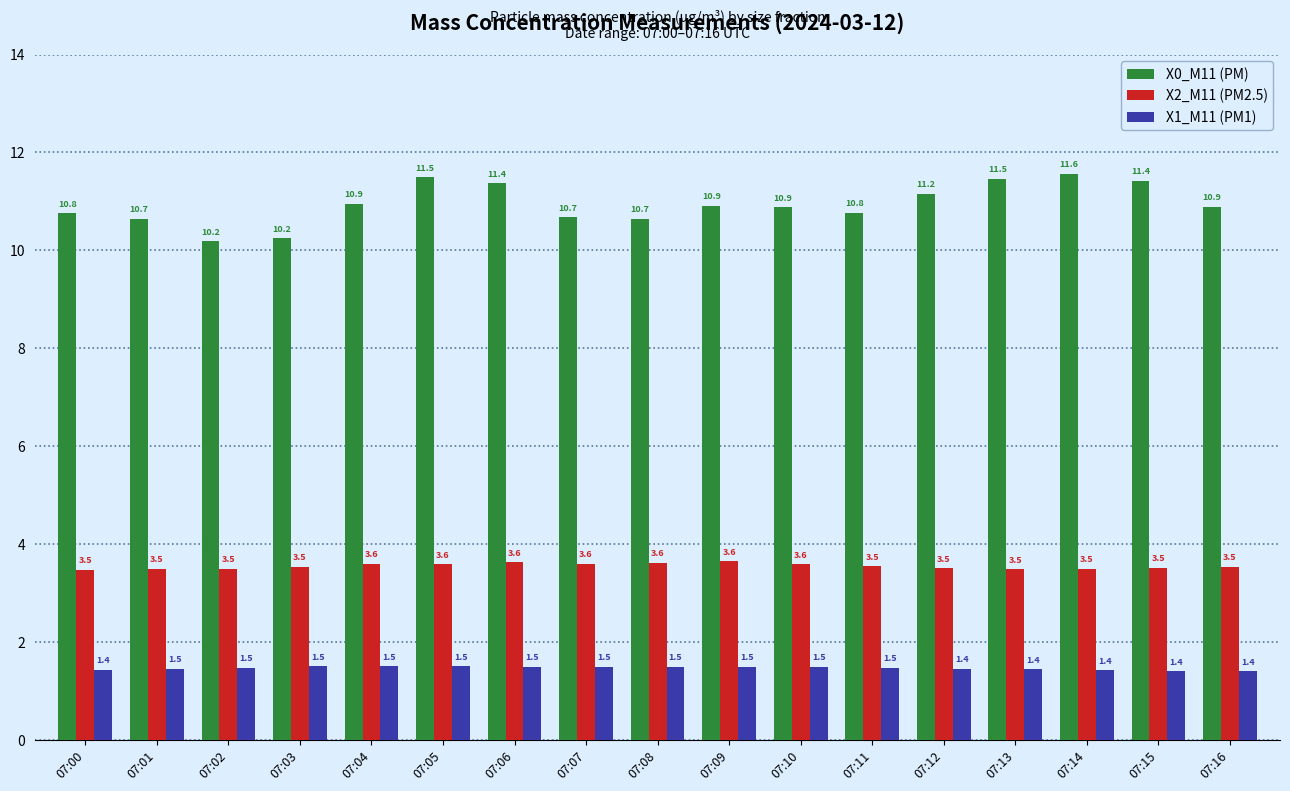

How many groups of bars are there?

17